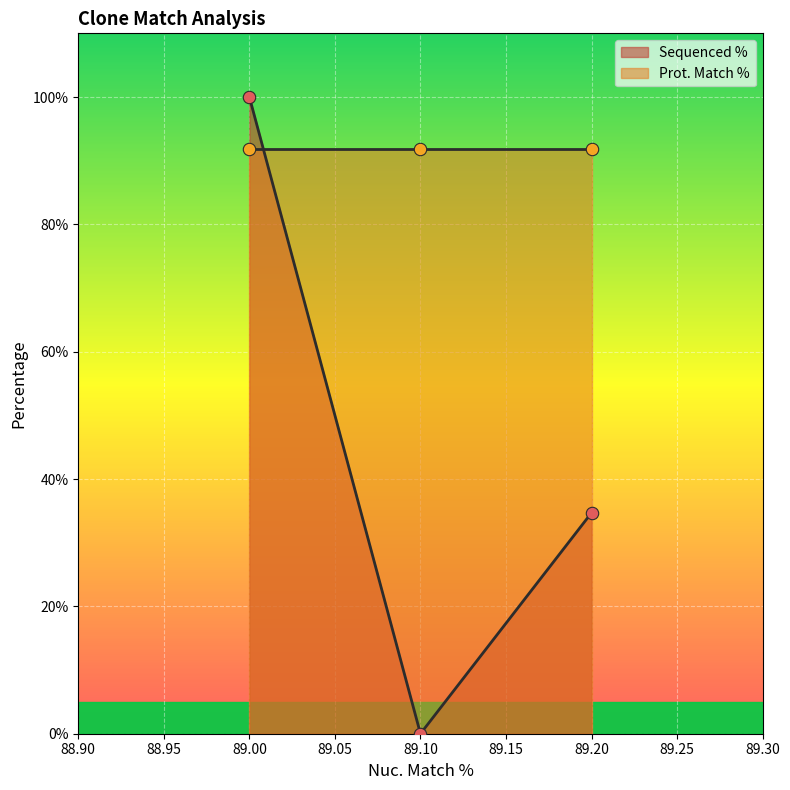

Which has a higher value, 89.10 or 89.00?

89.00